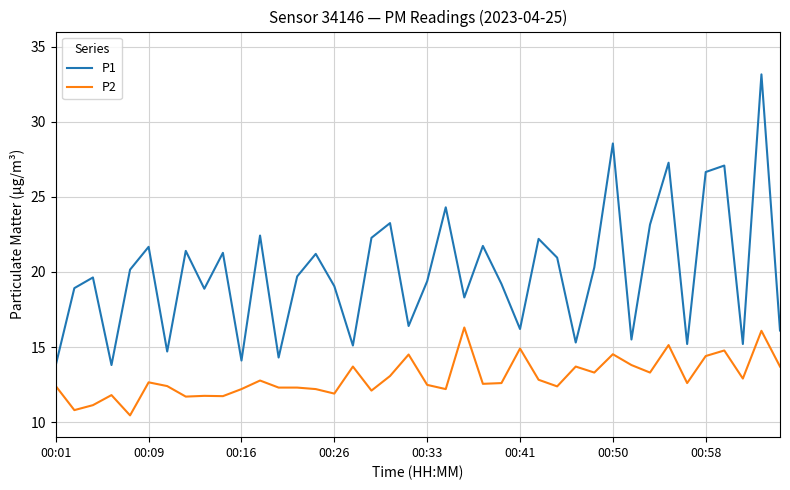

List the series in order of their overall mean, lowest first.

P2, P1